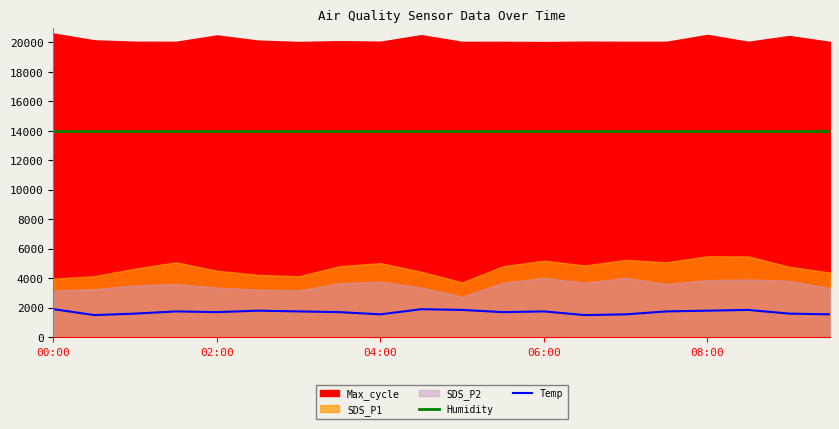

What is the sum of the Humidity values at 5 and 6?

27972